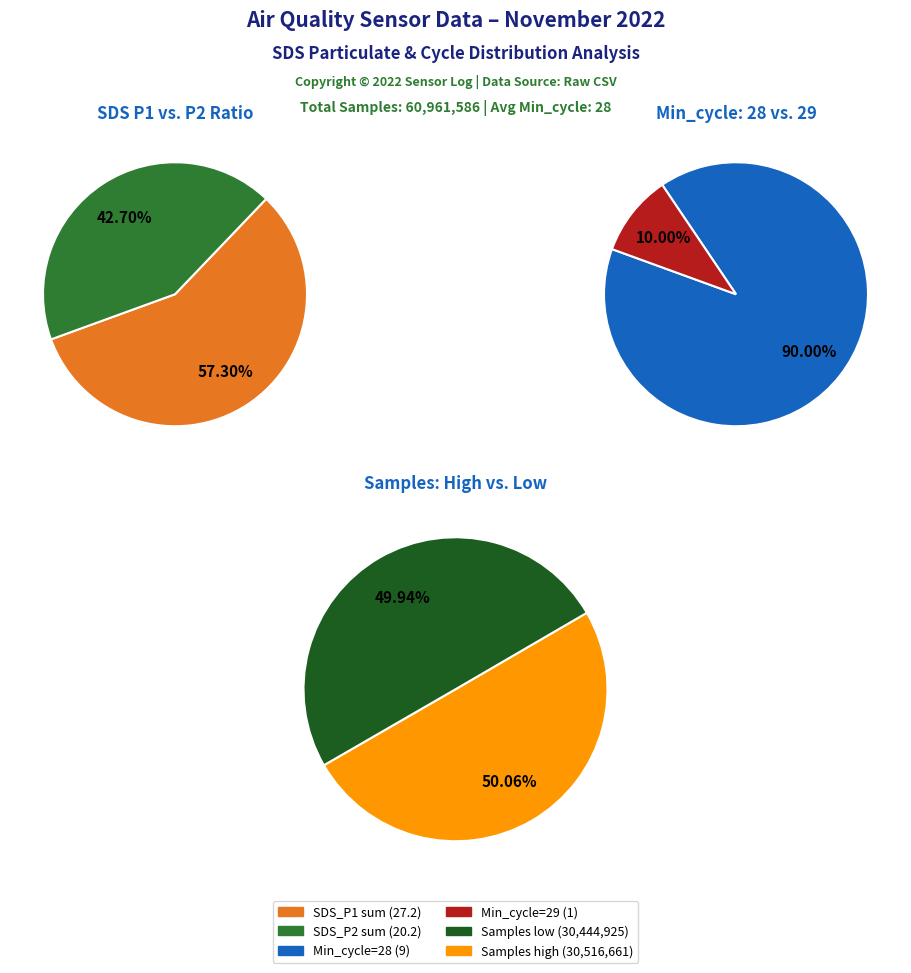

Is the sum of 20232 and 20231 greater than half?

No